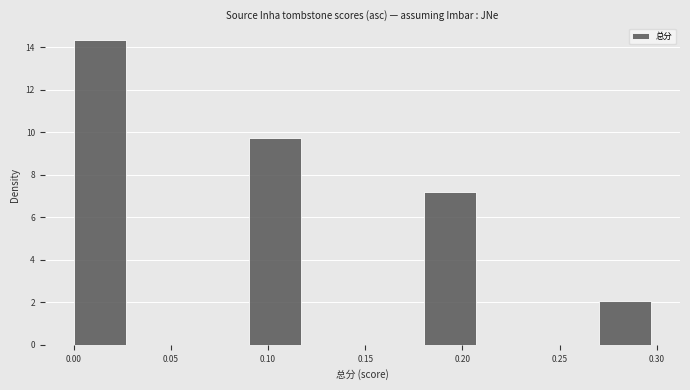

Reading left to right, list every bar in this chart as the range it spans on the x-axis followed by its height. The values are not printed on the chart, so give them approximately, as read against the axis.

0.00 to 0.03: 14.4
0.03 to 0.06: 0
0.06 to 0.09: 0
0.09 to 0.12: 9.8
0.12 to 0.15: 0
0.15 to 0.18: 0
0.18 to 0.21: 7.2
0.21 to 0.24: 0
0.24 to 0.27: 0
0.27 to 0.30: 2.0